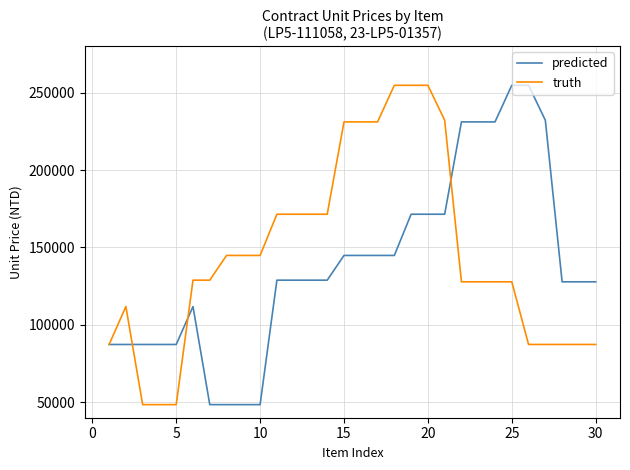

What is the minimum value shown in the chart?

48456